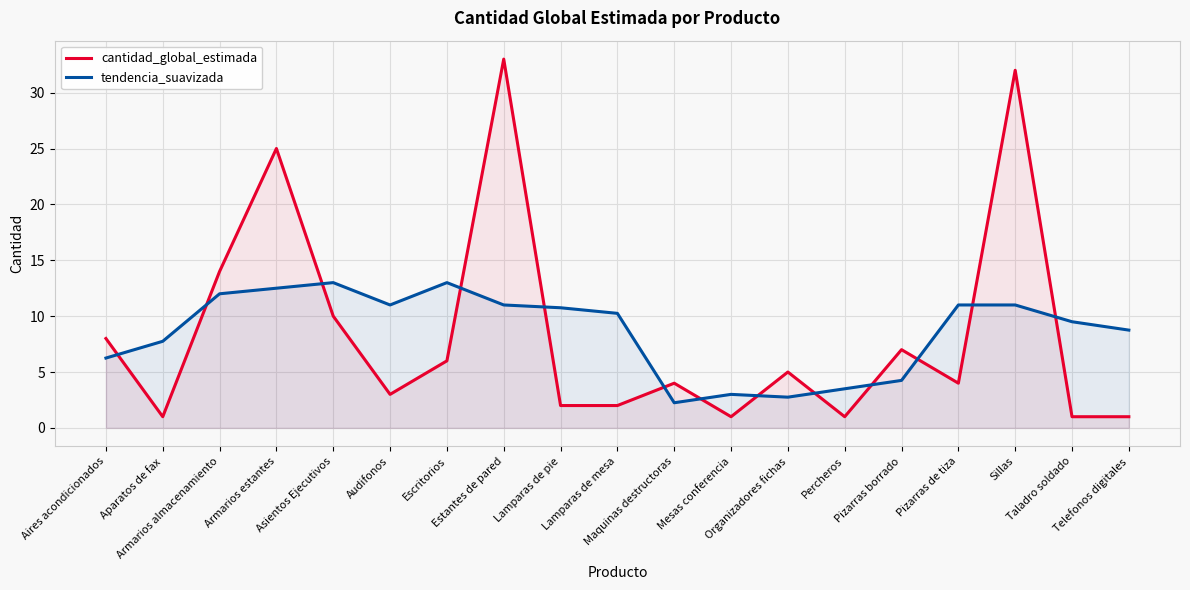

True or false: tendencia_suavizada has a value of 20.4 at Armarios almacenamiento.

False